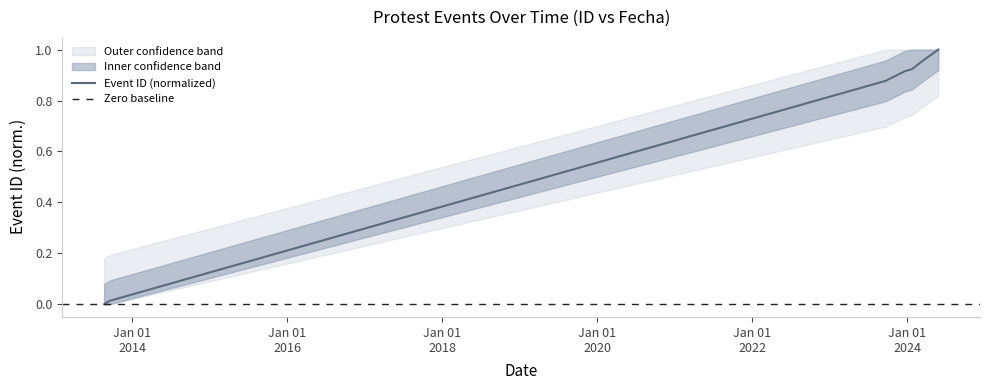

What is the sum of all values?

11.5